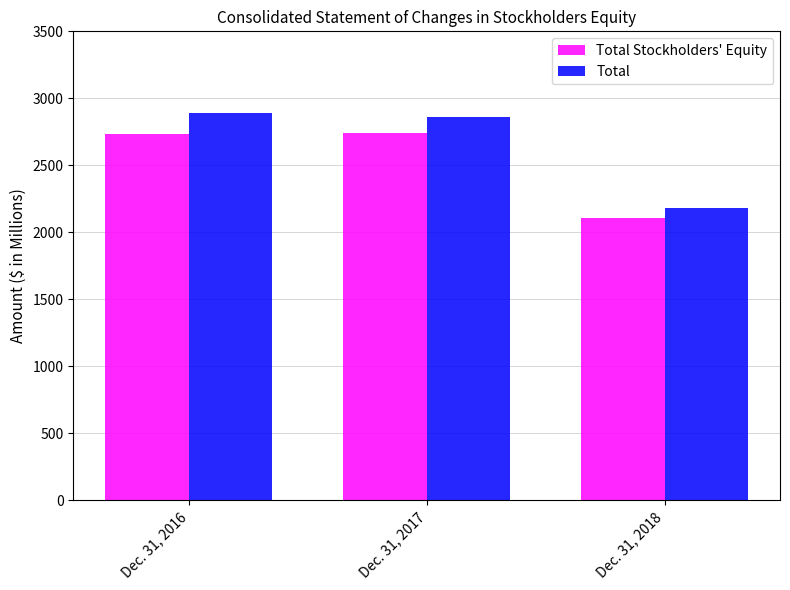

What is the sum of all Total Stockholders' Equity values?

7588.4